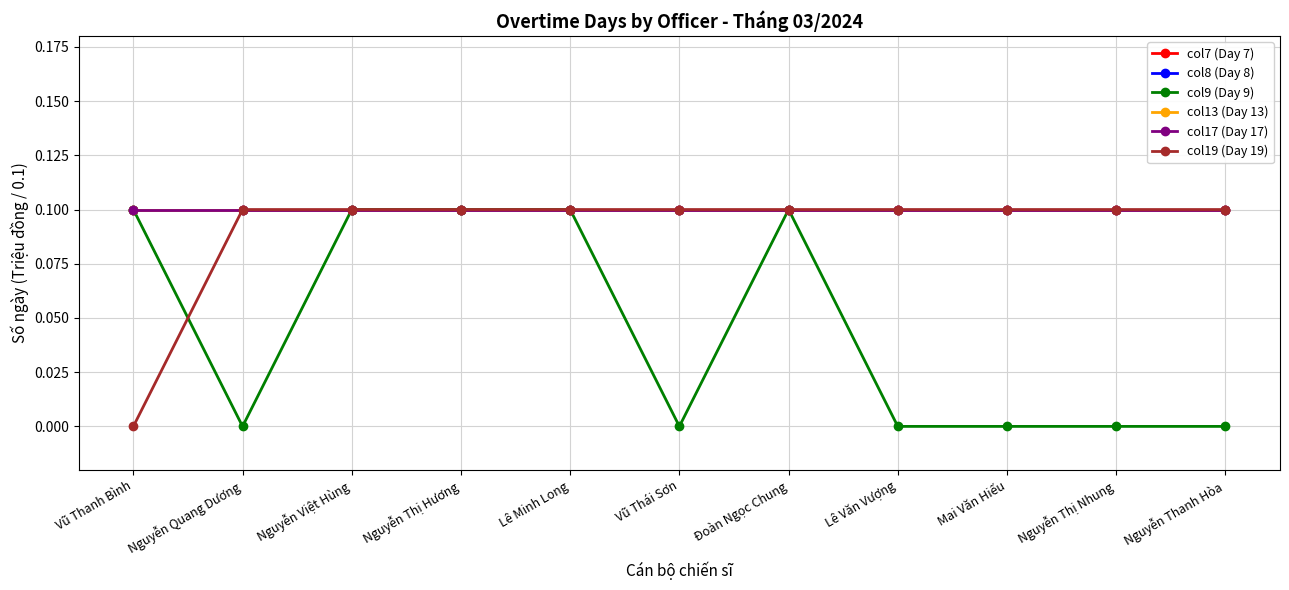

List the series in order of their peak value, lowest first.

col7 (Day 7), col8 (Day 8), col9 (Day 9), col13 (Day 13), col17 (Day 17), col19 (Day 19)